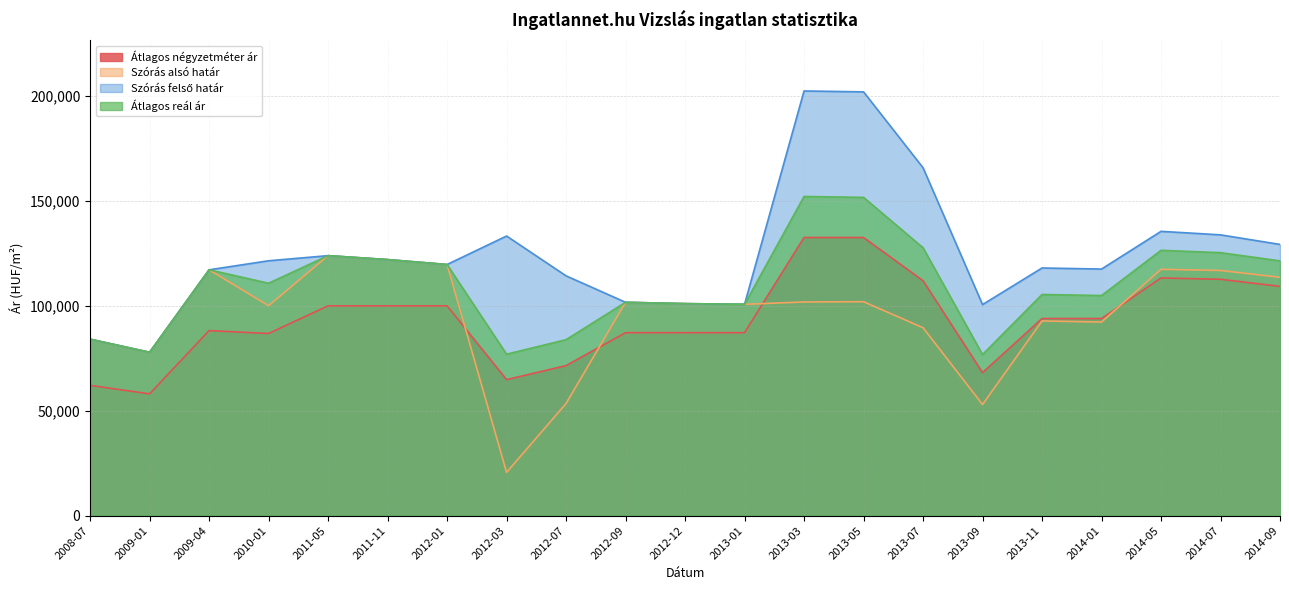

Does the chart display data point markers on the line(s)?

No